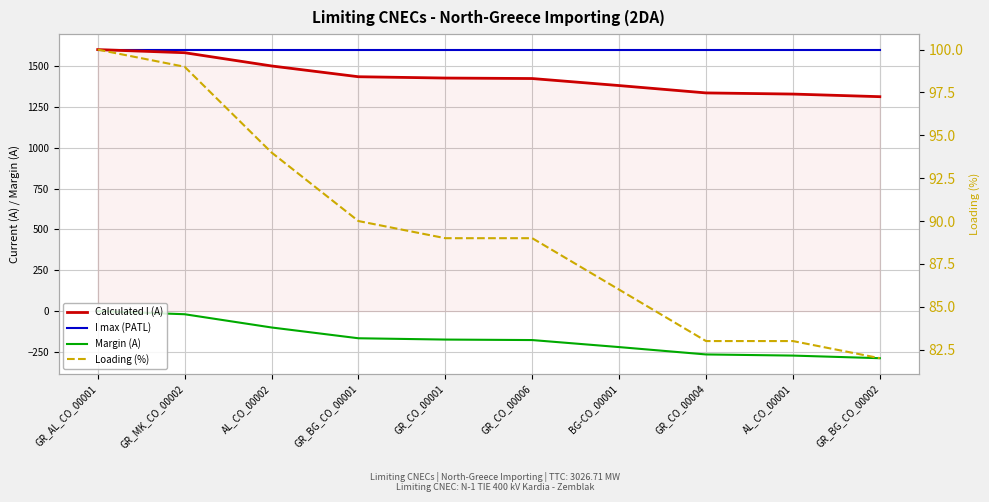

Which series has the largest range (max minus min)?

Calculated I (A)